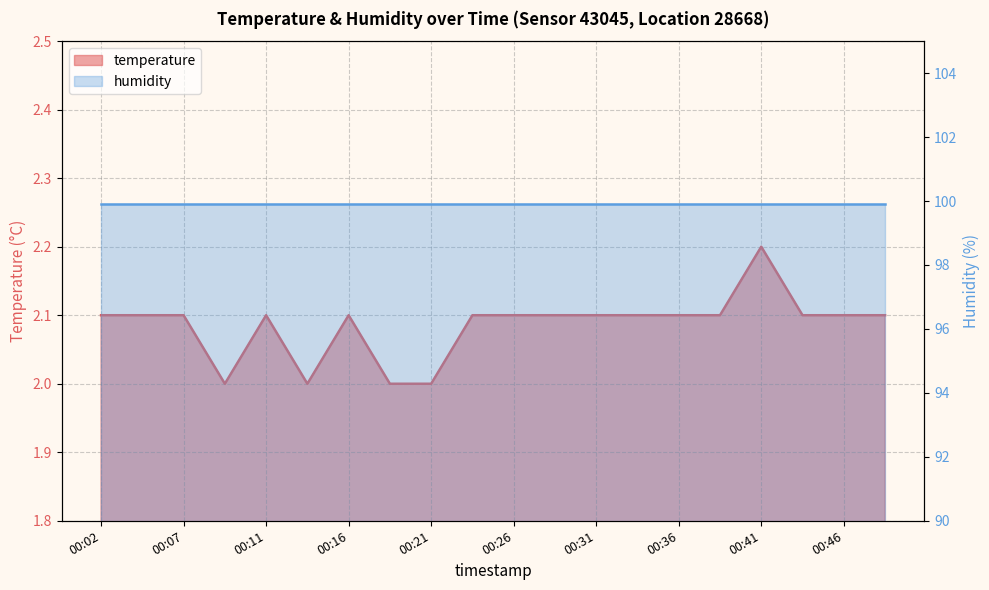

How many values exceed 2?

16